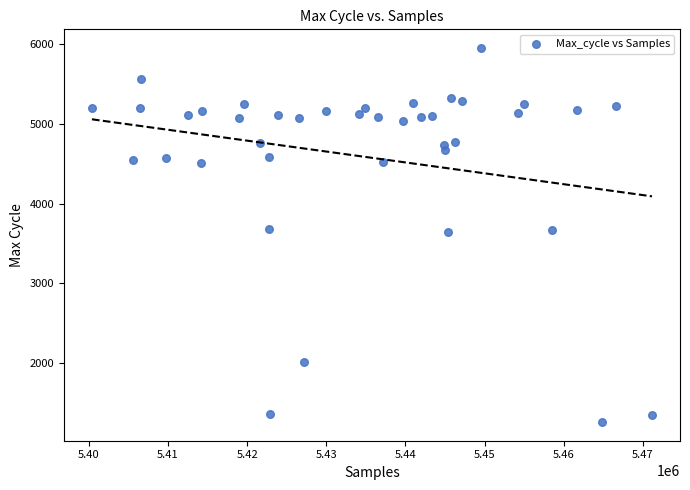

What is the range of Y values (max minus min)?

4686